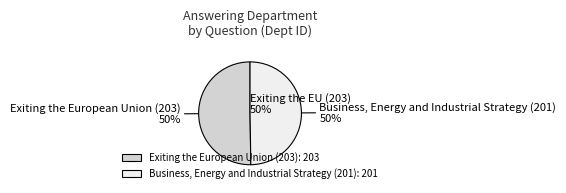

Which has a higher value, Exiting the European Union (203) or Business, Energy and Industrial Strategy (201)?

Exiting the European Union (203)